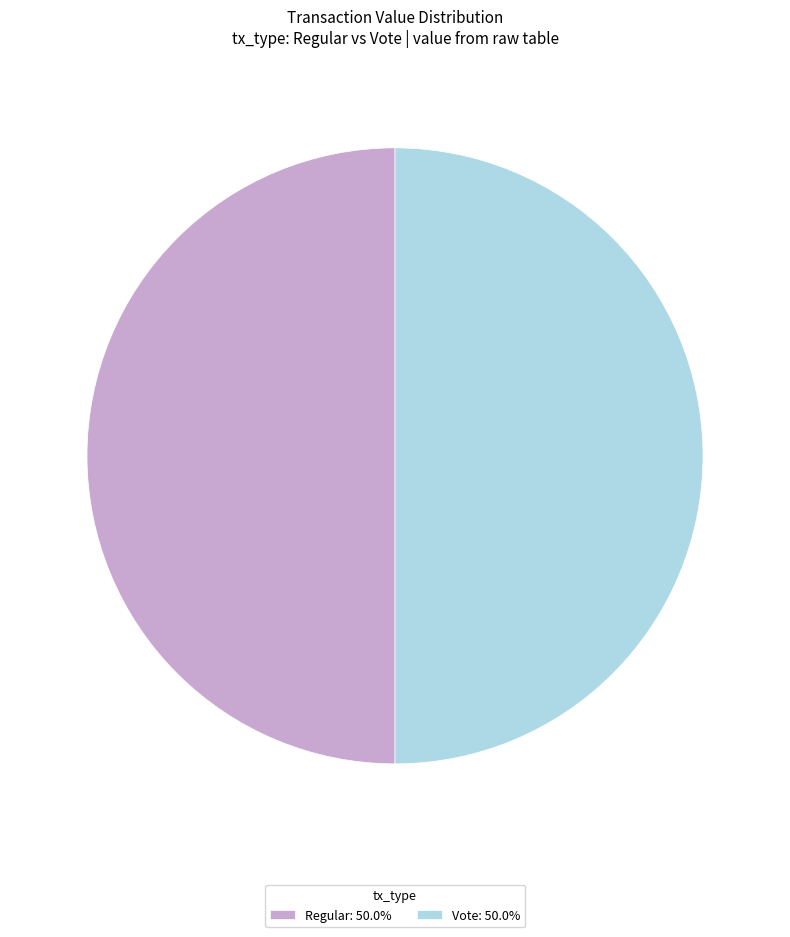

Approximately how many times larger is the value at Regular: 50.0% compared to Vote: 50.0%?

1.0